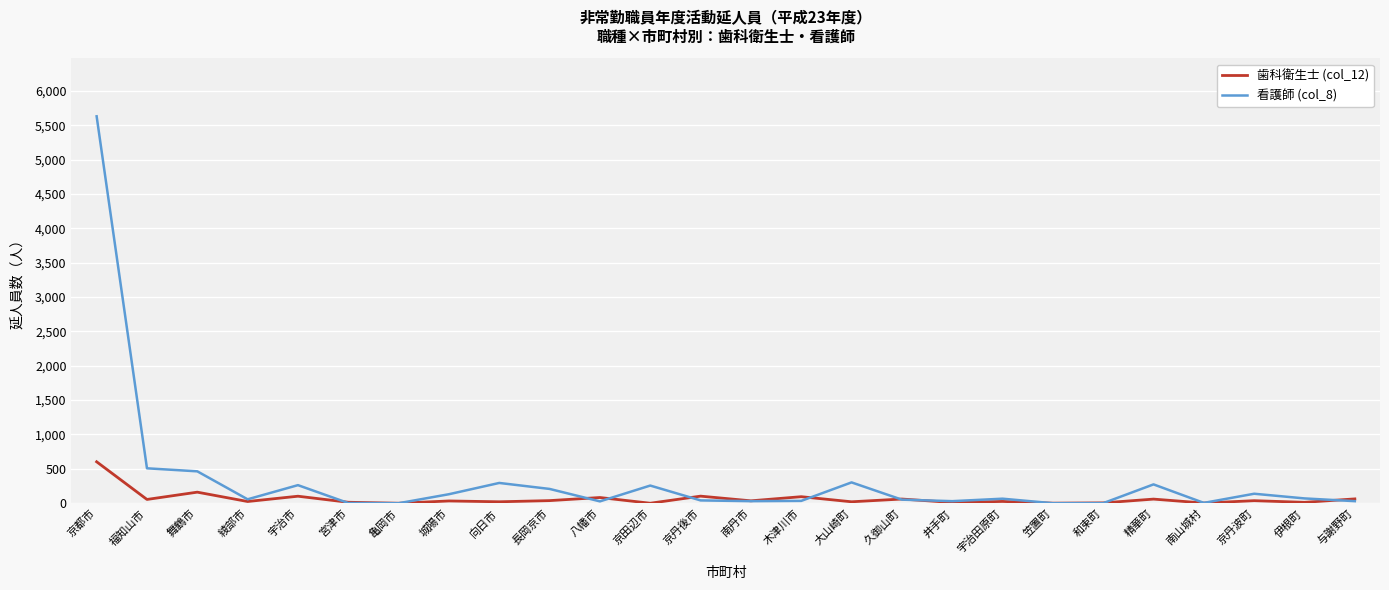

The value of 看護師 (col_8) at 精華町 is 274. True or false?

True